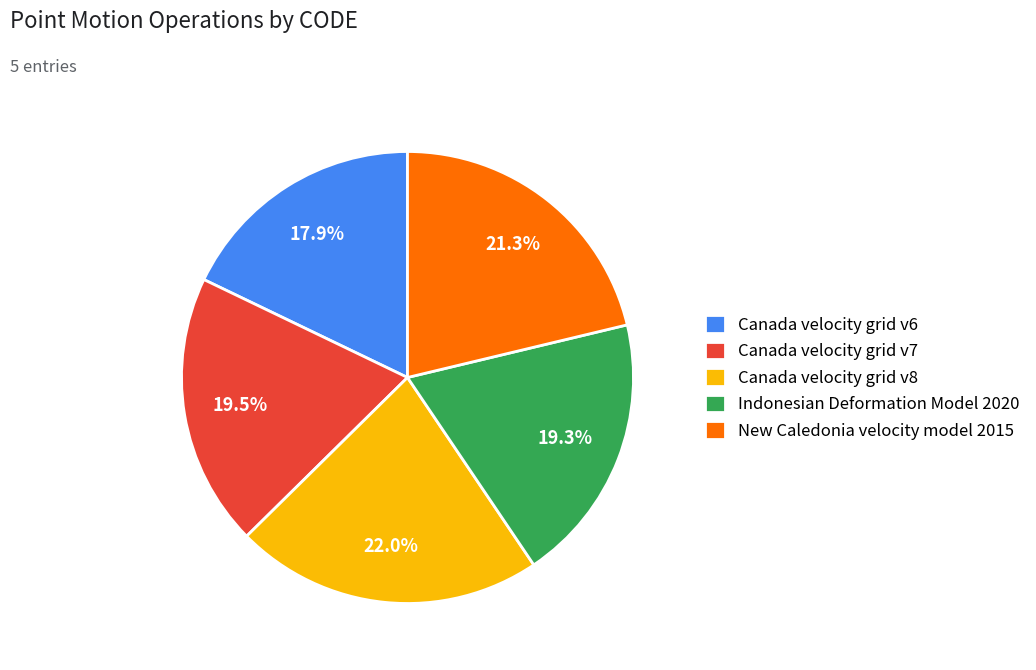

Approximately how many times larger is the value at Indonesian Deformation Model 2020 compared to Canada velocity grid v8?

0.9